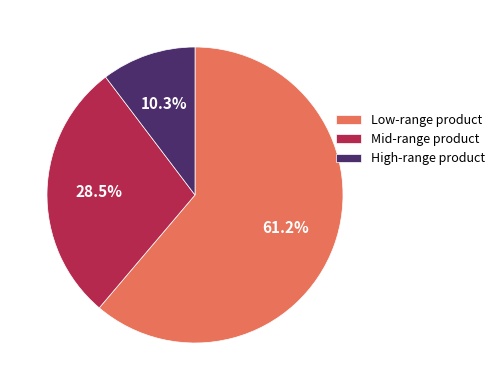

How many segments does this pie chart have?

3